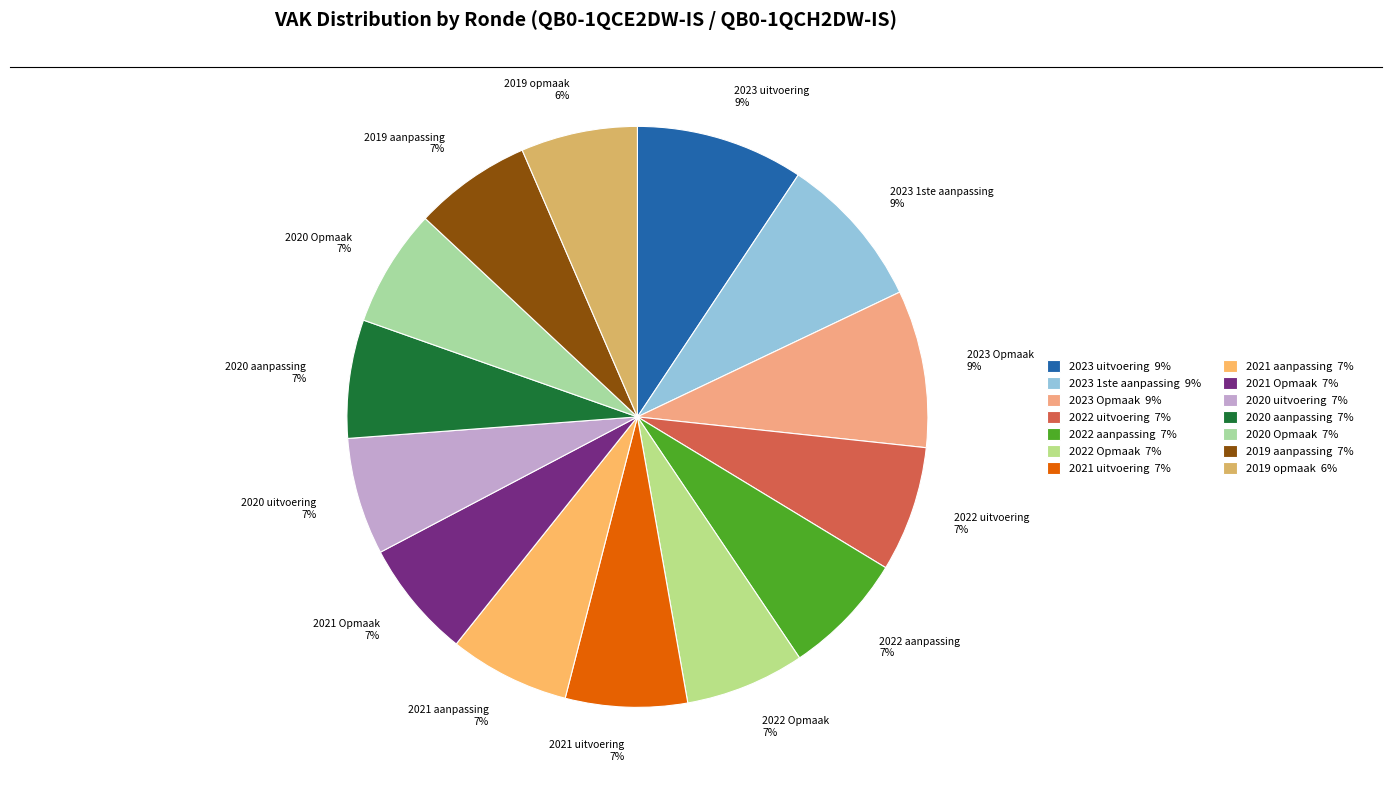

How many segments does this pie chart have?

14